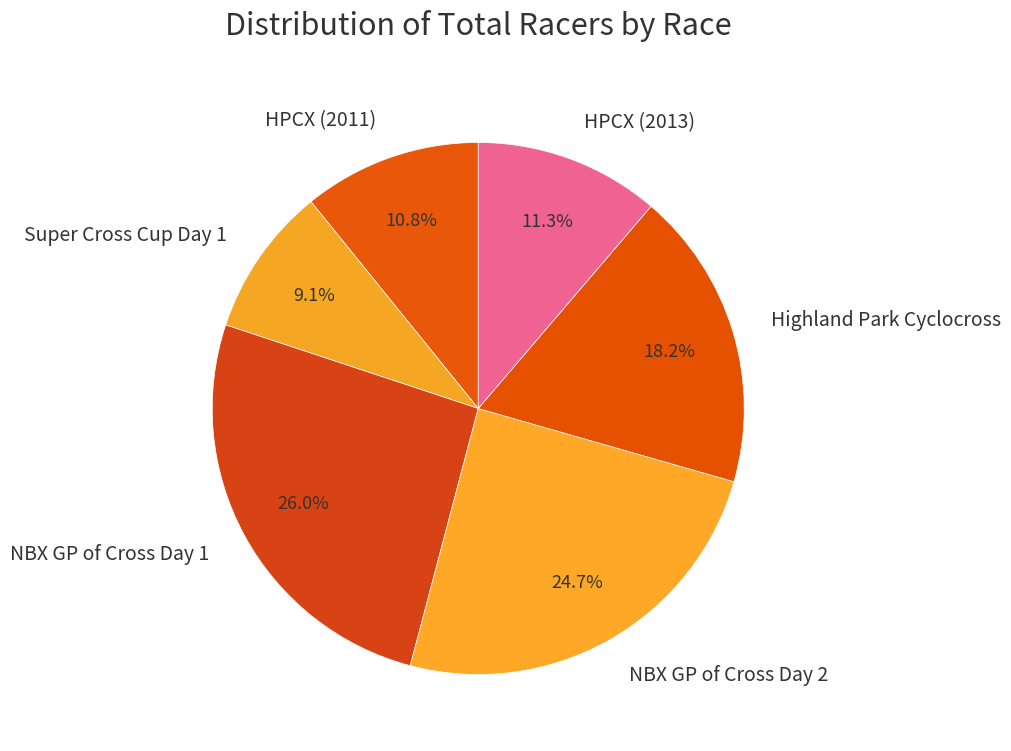

To the nearest percent, what portion does Highland Park Cyclocross represent?

18%